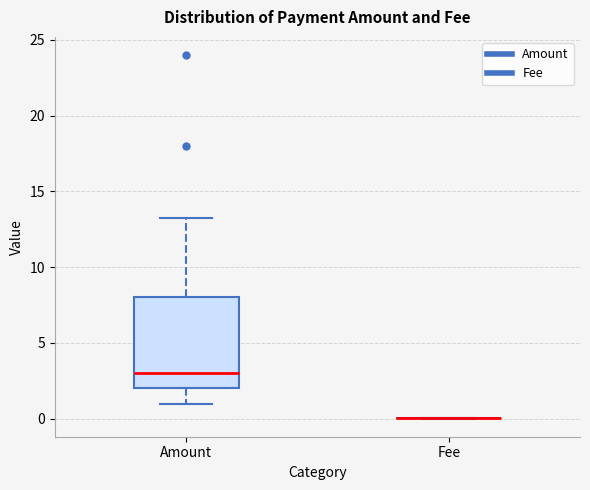

Reading left to right, read every box against the y-axis: the position of its median line, the range the box covers, and the ends of its whiskers. The values are not printed on the chart, so give them approximately, as read against the axis.

Amount: median 3.0, box 2.0 to 8.0, whiskers 1.0 to 13.5
Fee: box collapsed to a line at 0.0, whiskers 0.0 to 0.0